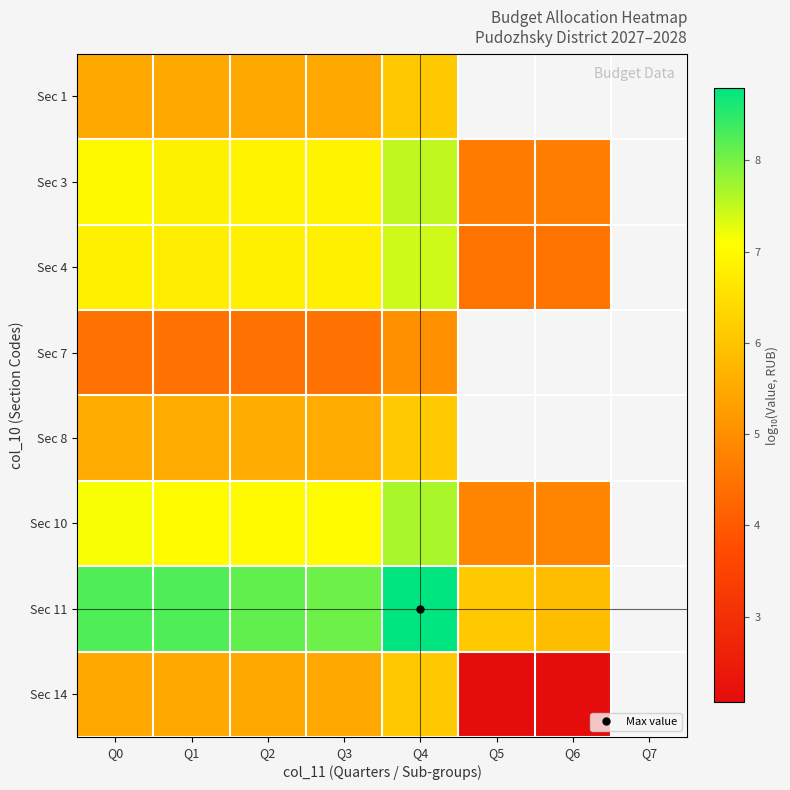

Which label corresponds to the largest value in the chart?

Q4